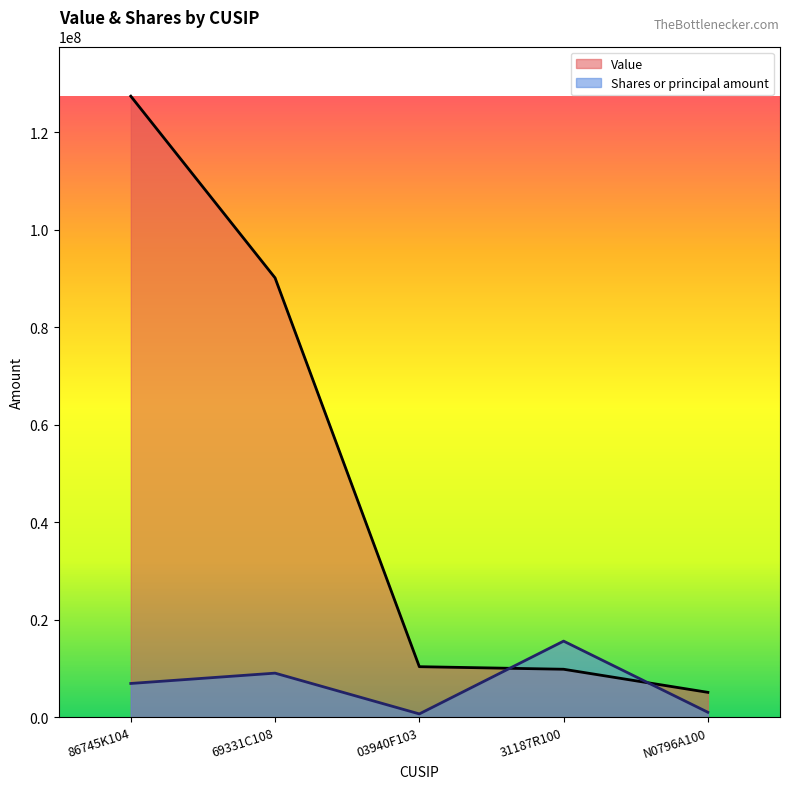

What is the highest value of the Shares or principal amount series?

15598128